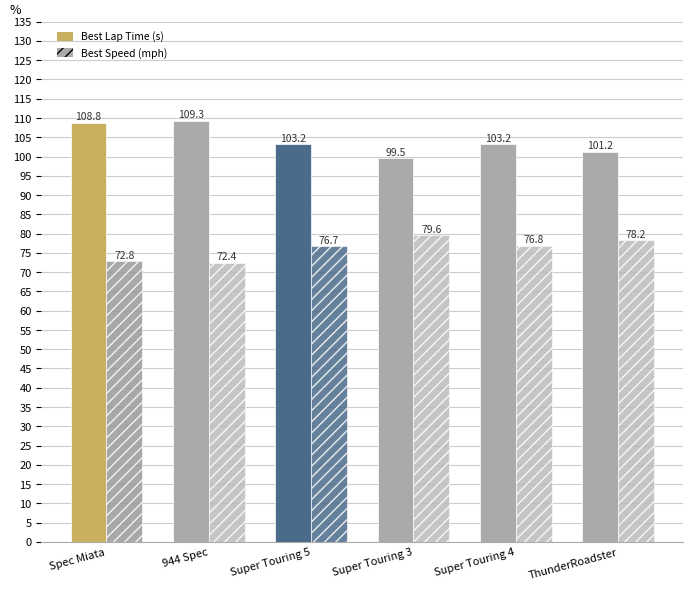

How many categories are shown in the chart?

6